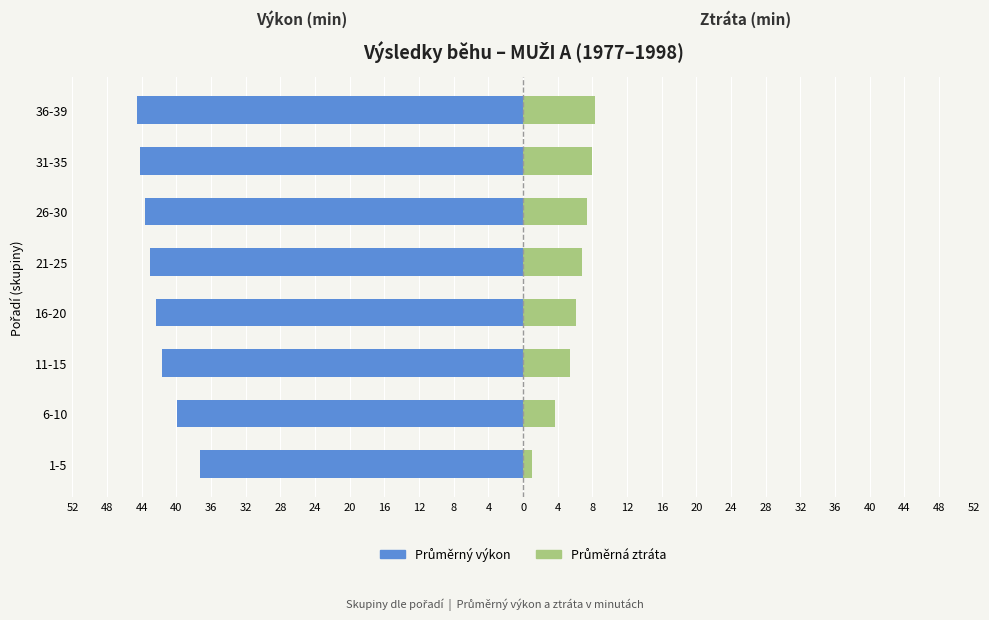

How many values in the Ztráta (min) series exceed 6?

5